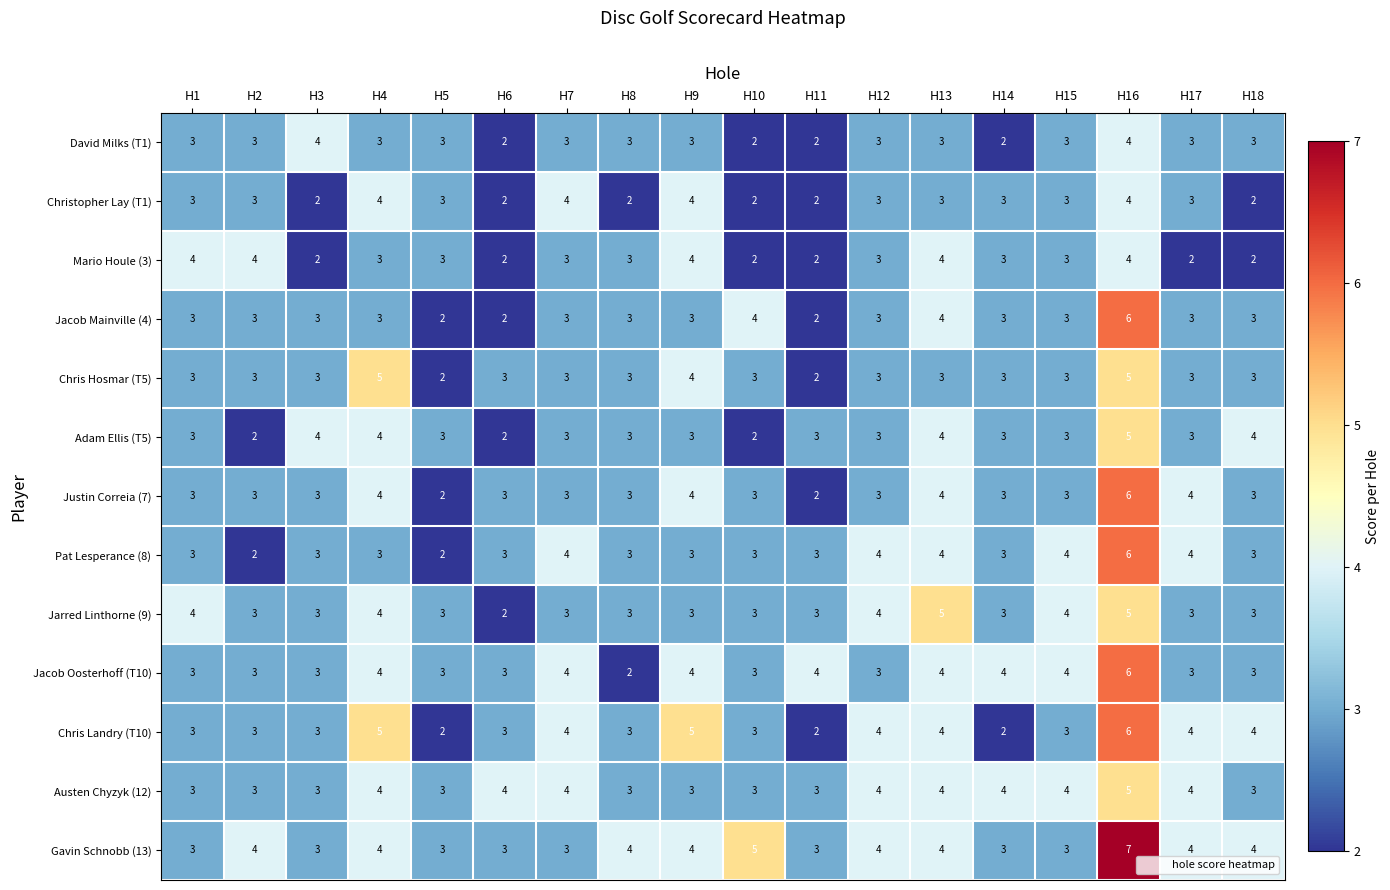

How many series are shown in this chart?

13